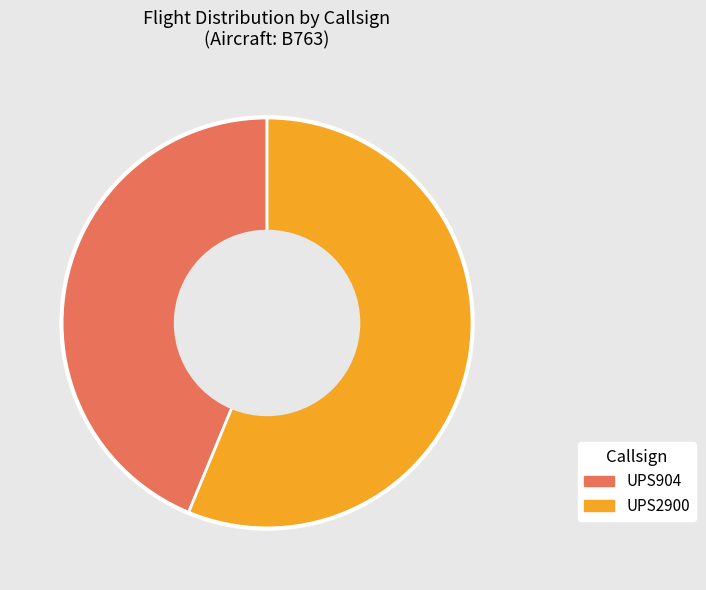

What is the ratio of the value at UPS904 to the value at UPS2900?

0.8